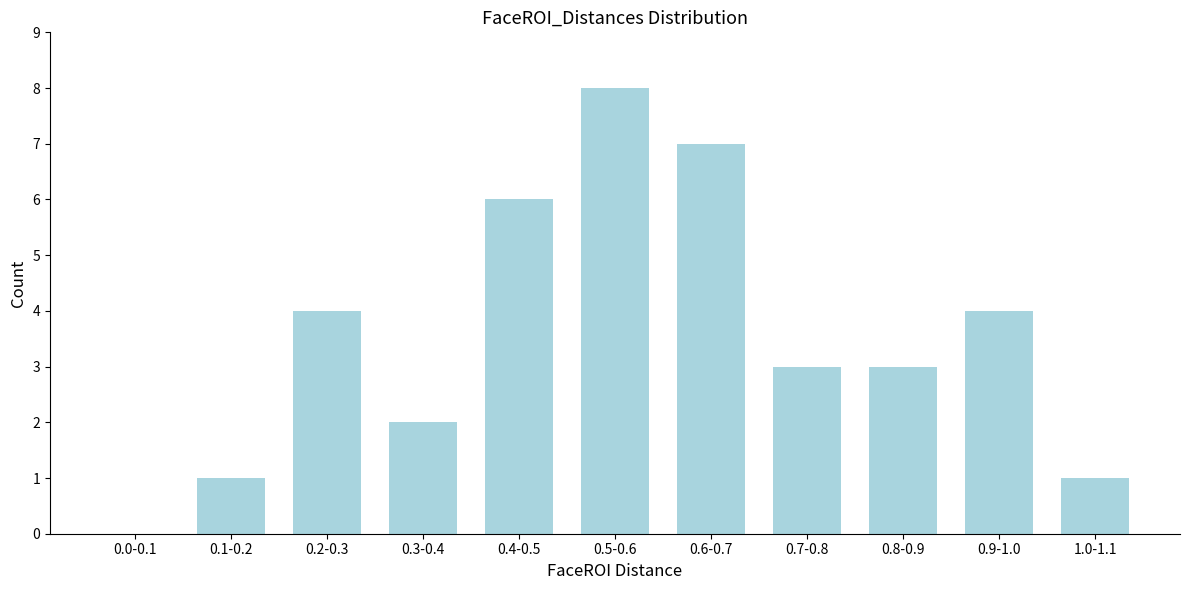

Reading left to right, list all the values displayed in this chart.

0.0-0.1=0	0.1-0.2=1	0.2-0.3=4	0.3-0.4=2	0.4-0.5=6	0.5-0.6=8	0.6-0.7=7	0.7-0.8=3	0.8-0.9=3	0.9-1.0=4	1.0-1.1=1